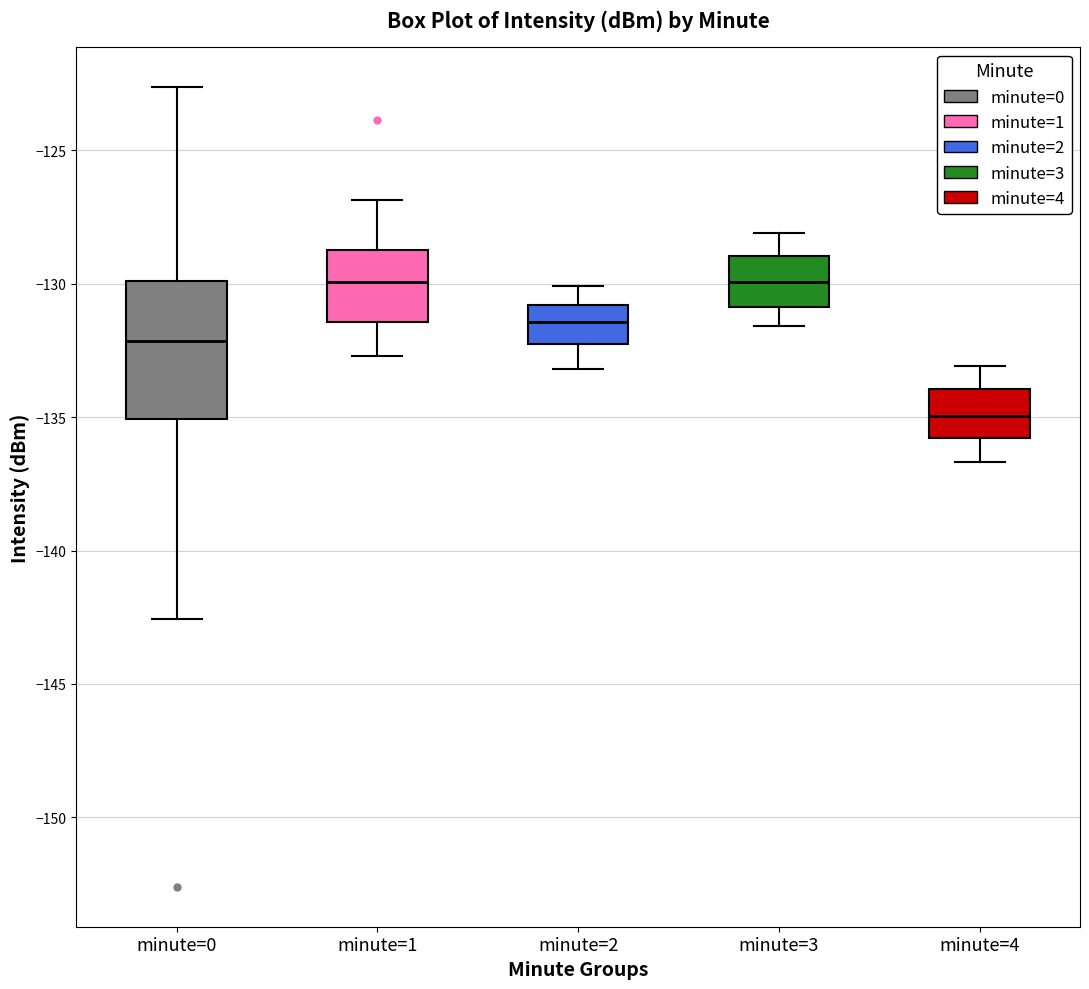

Reading left to right, read every box against the y-axis: the position of its median line, the range the box covers, and the ends of its whiskers. The values are not printed on the chart, so give them approximately, as read against the axis.

minute=0: median -132.0, box -135.0 to -130.0, whiskers -142.5 to -122.5
minute=1: median -130.0, box -131.5 to -128.5, whiskers -132.5 to -127.0
minute=2: median -131.5, box -132.5 to -131.0, whiskers -133.0 to -130.0
minute=3: median -130.0, box -131.0 to -129.0, whiskers -131.5 to -128.0
minute=4: median -135.0, box -136.0 to -134.0, whiskers -136.5 to -133.0